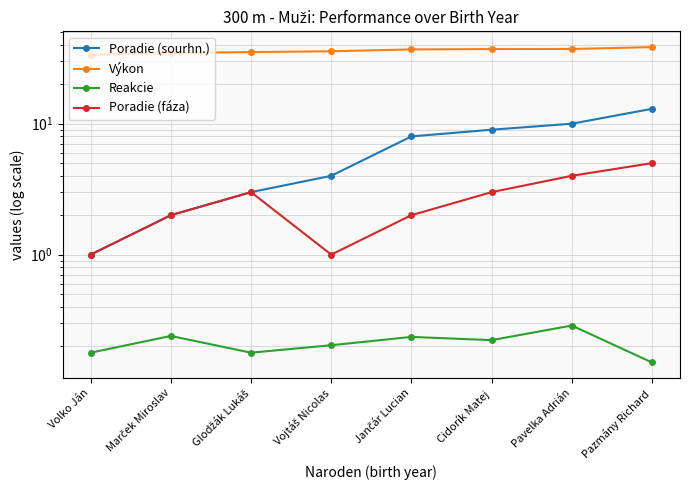

Where does the Poradie (fáza) series first go above 3?

Pavelka Adrián